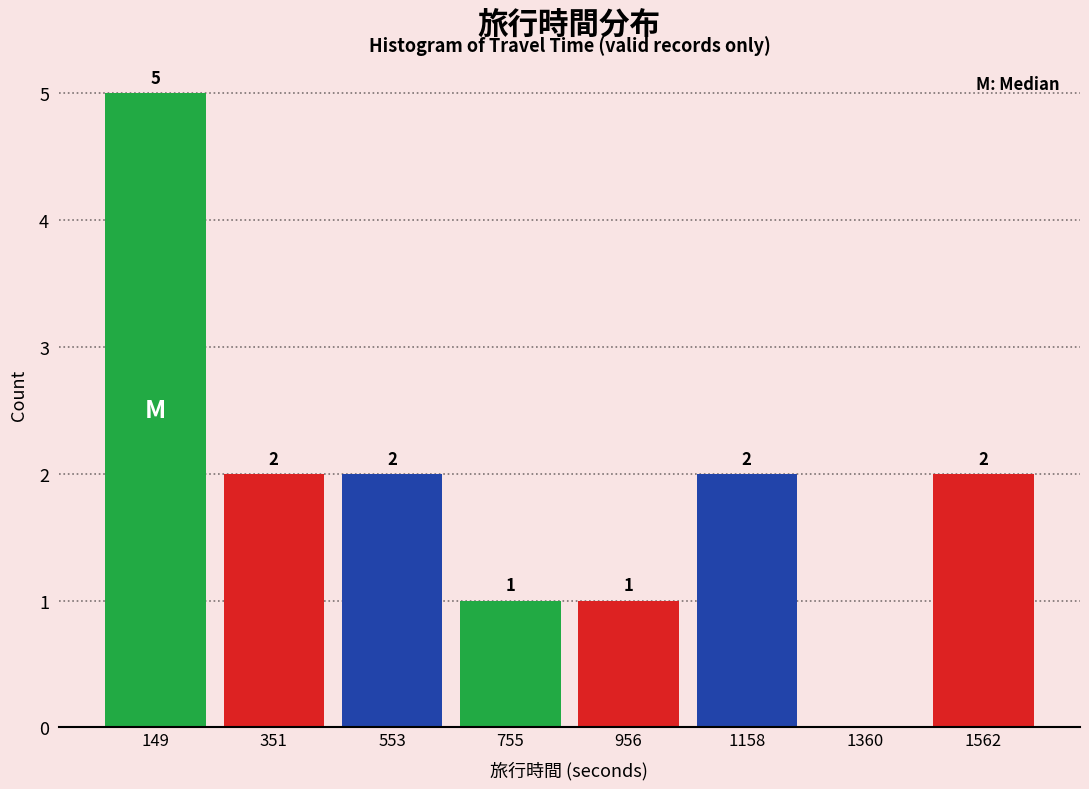

Over which range of the x-axis is the bar tallest?

50 to 250